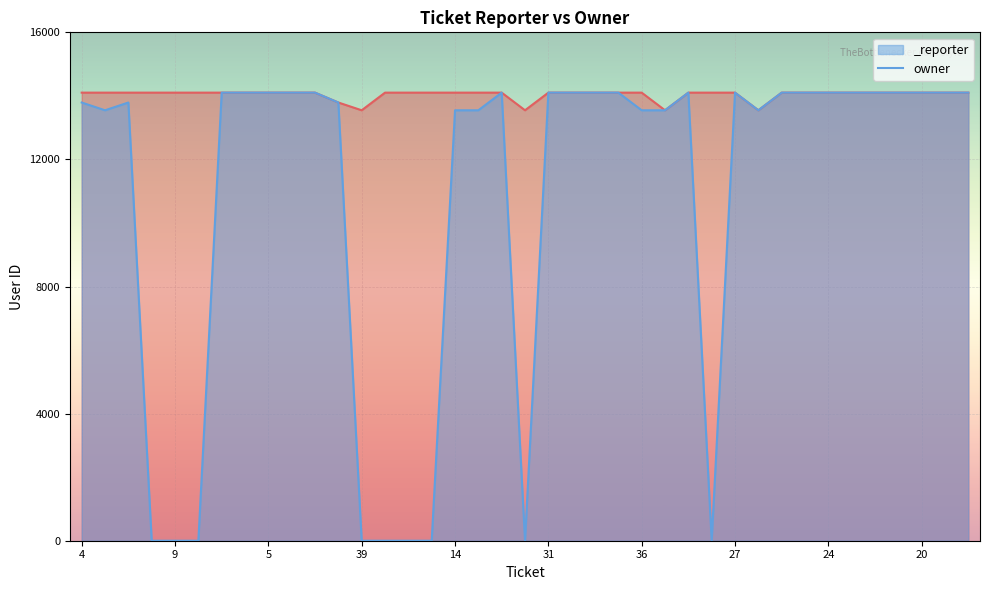

What value does the data have at 33, to the nearest 50?

14100